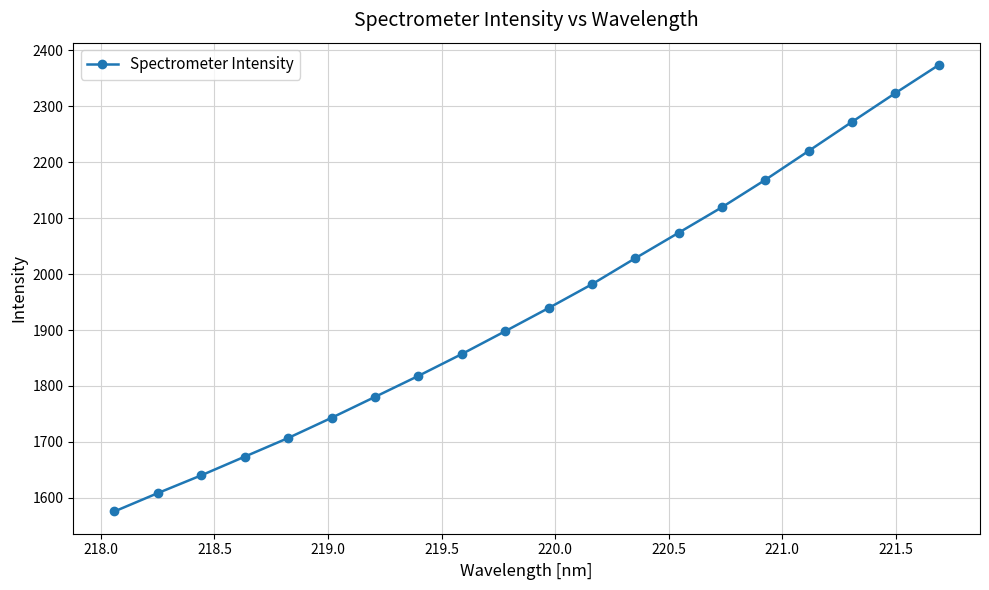

What is the greatest value displayed?

2373.6